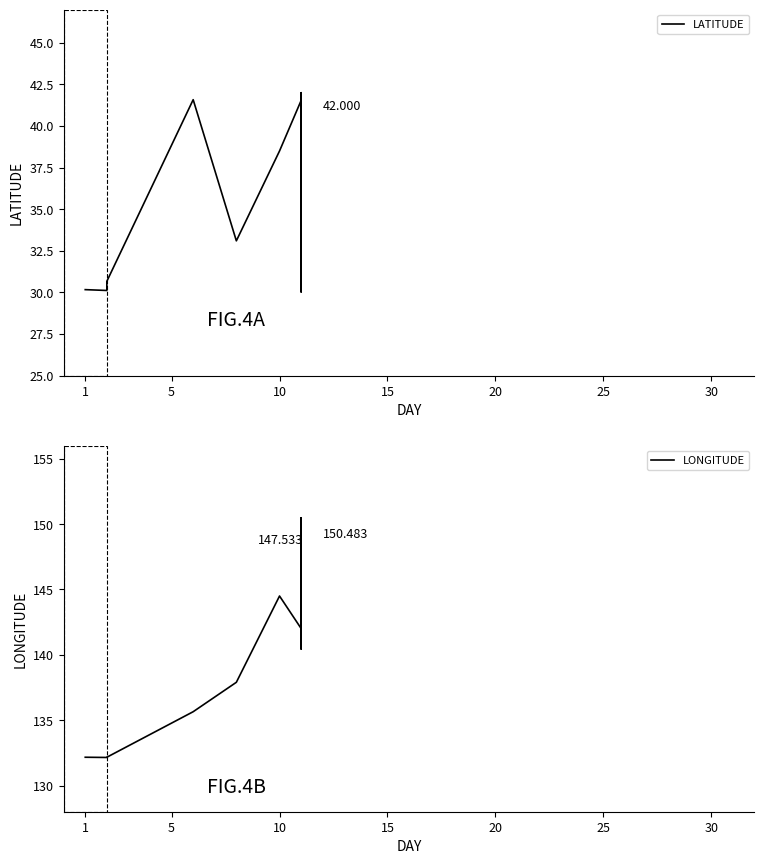

True or false: LONGITUDE and LATITUDE cross at least once.

False